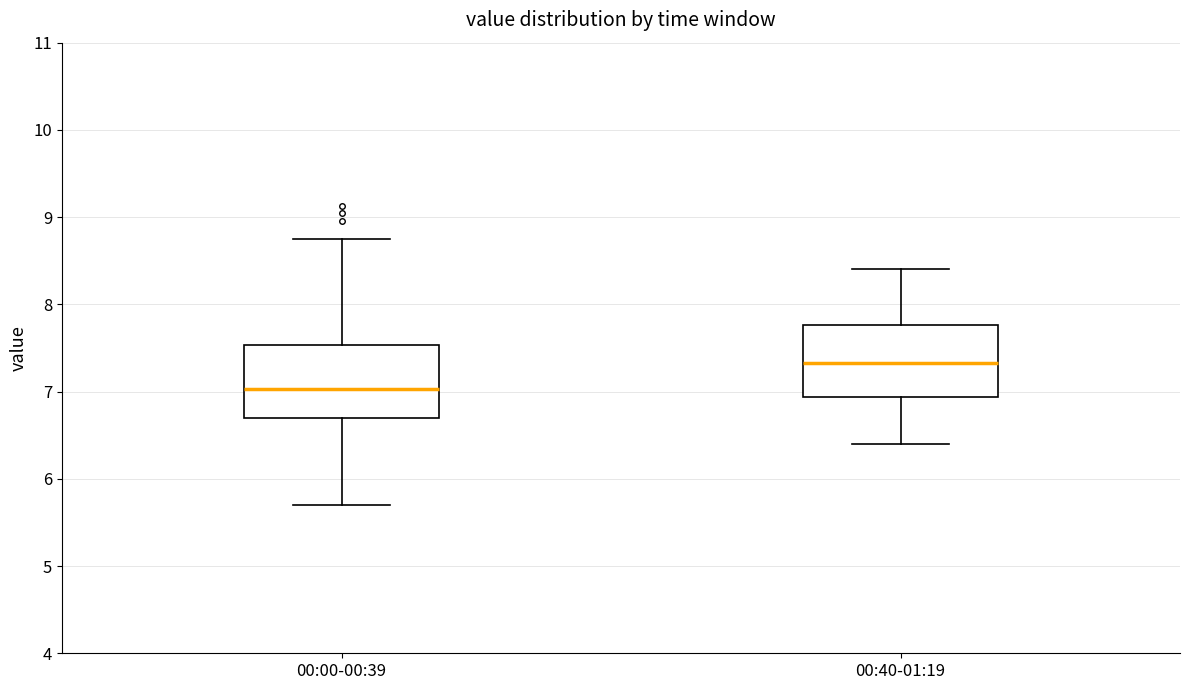

Where does the median line of the box for 00:40-01:19 sit on the y-axis? The values are not printed on the chart, so give them approximately, as read against the axis.

7.3